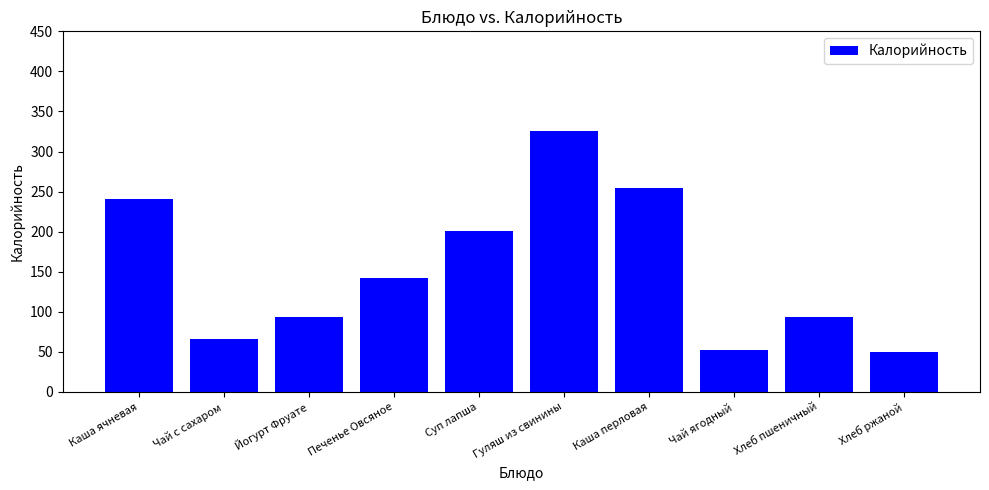

What position from the left is Хлеб ржаной?

10